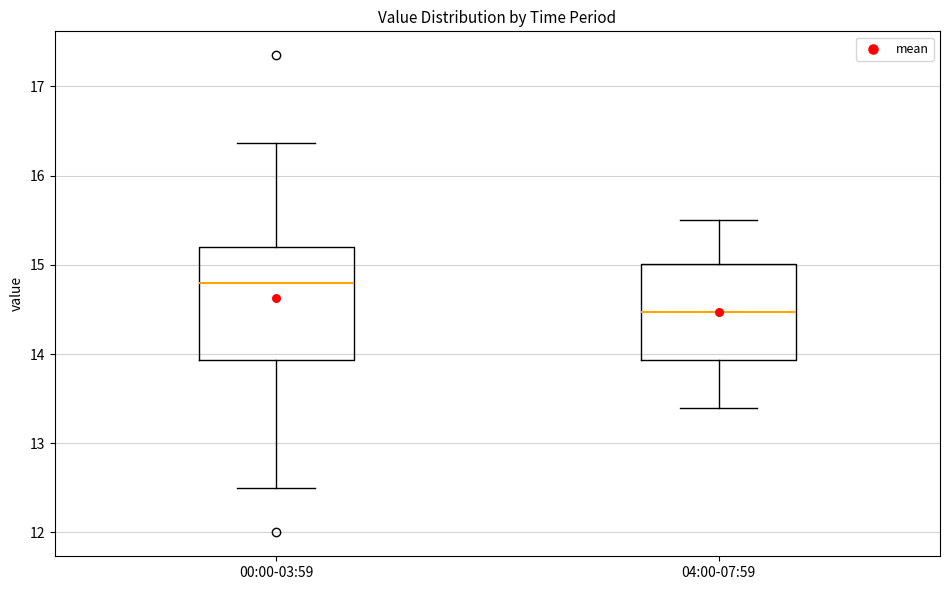

Comparing the boxes themselves (not the whiskers), which one is the tallest?

00:00-03:59